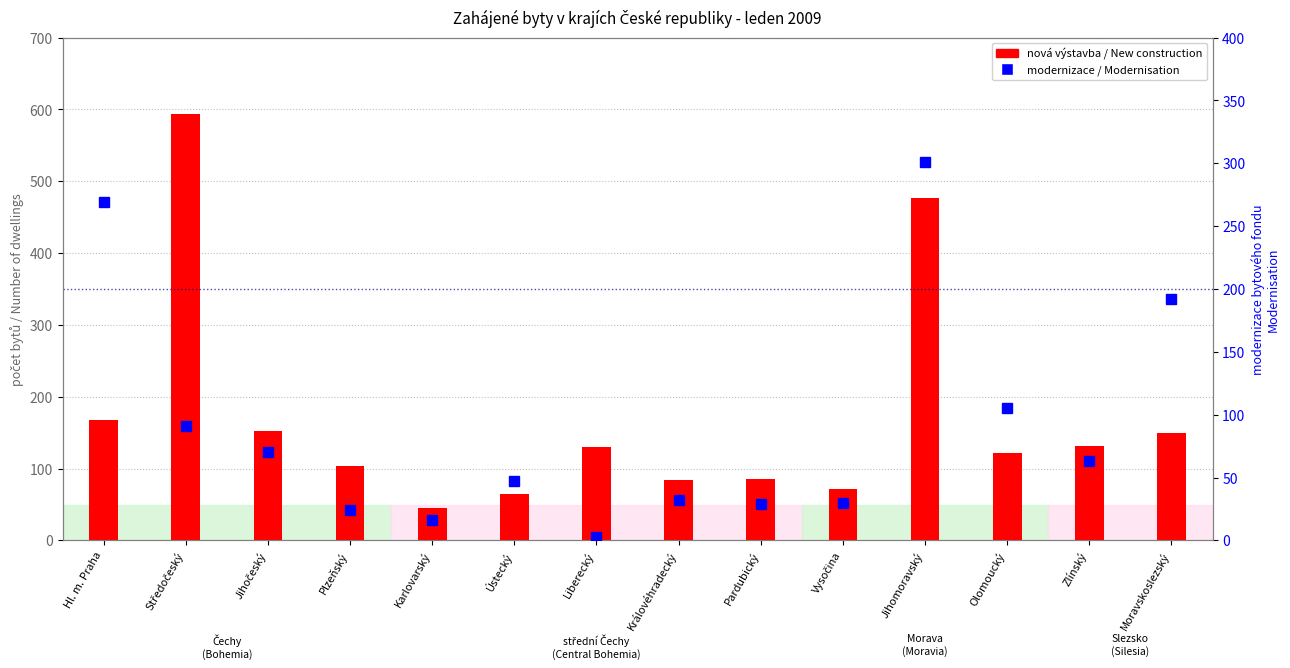

Which category has the highest value in the modernizace bytového fondu series?

Jihomoravský